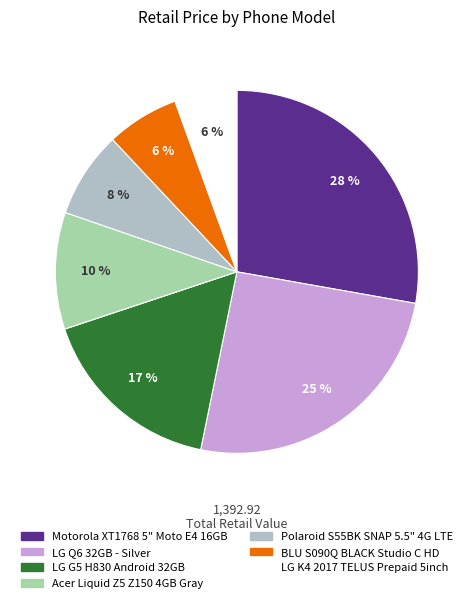

Between Acer Liquid Z5 Z150 4GB Gray and LG G5 H830 Android 32GB, which is larger?

LG G5 H830 Android 32GB